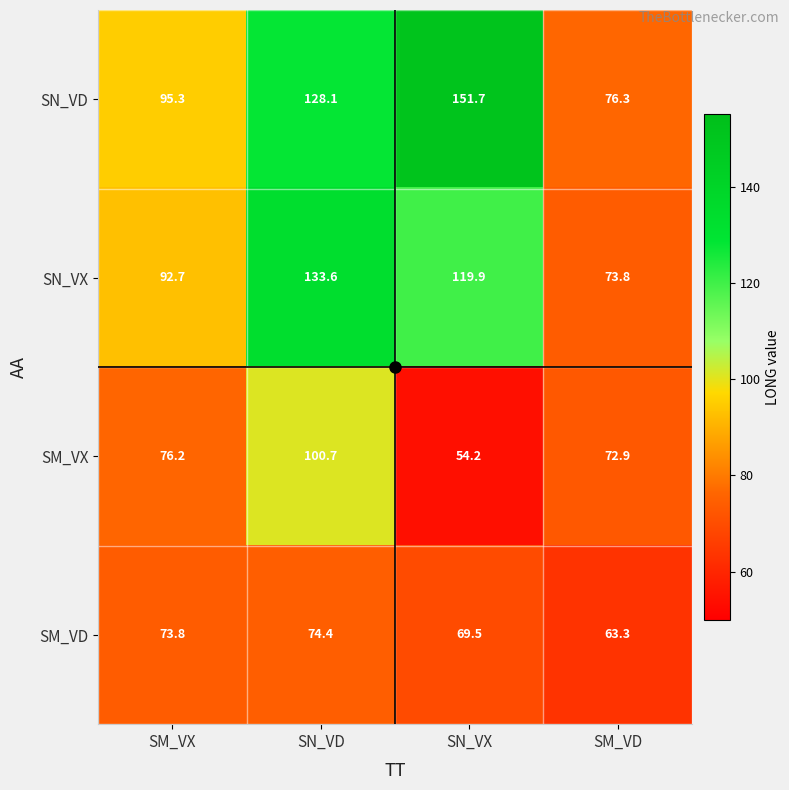

The SN_VX series shows 146.1 at SM_VX. True or false?

False